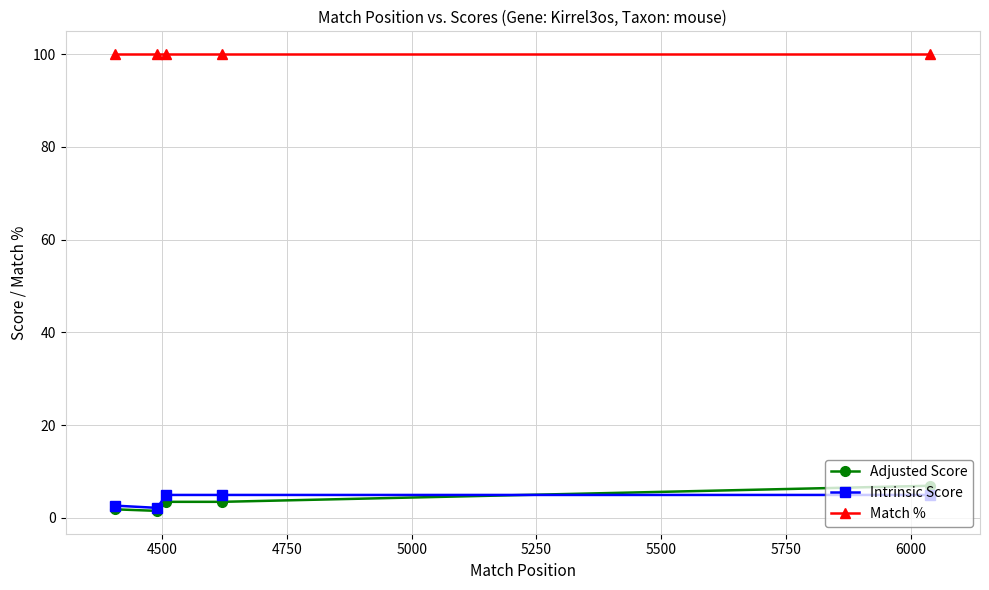

What is the minimum value for Intrinsic Score?

2.2